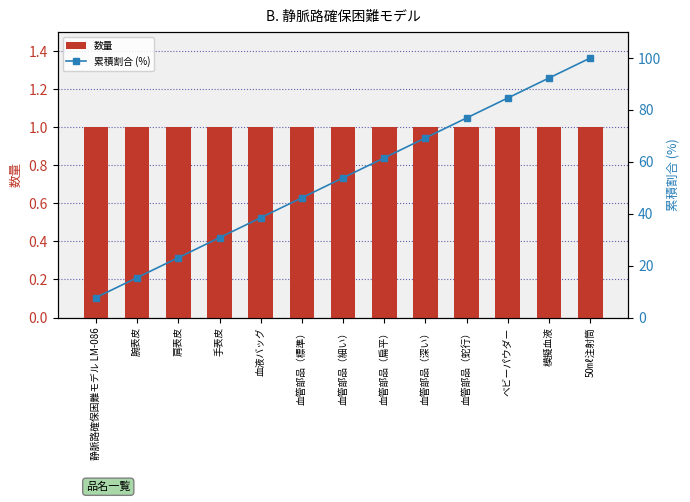

The value of 累積割合 (%) at 静脈路確保困難モデル LM-086 is 7.7. True or false?

True